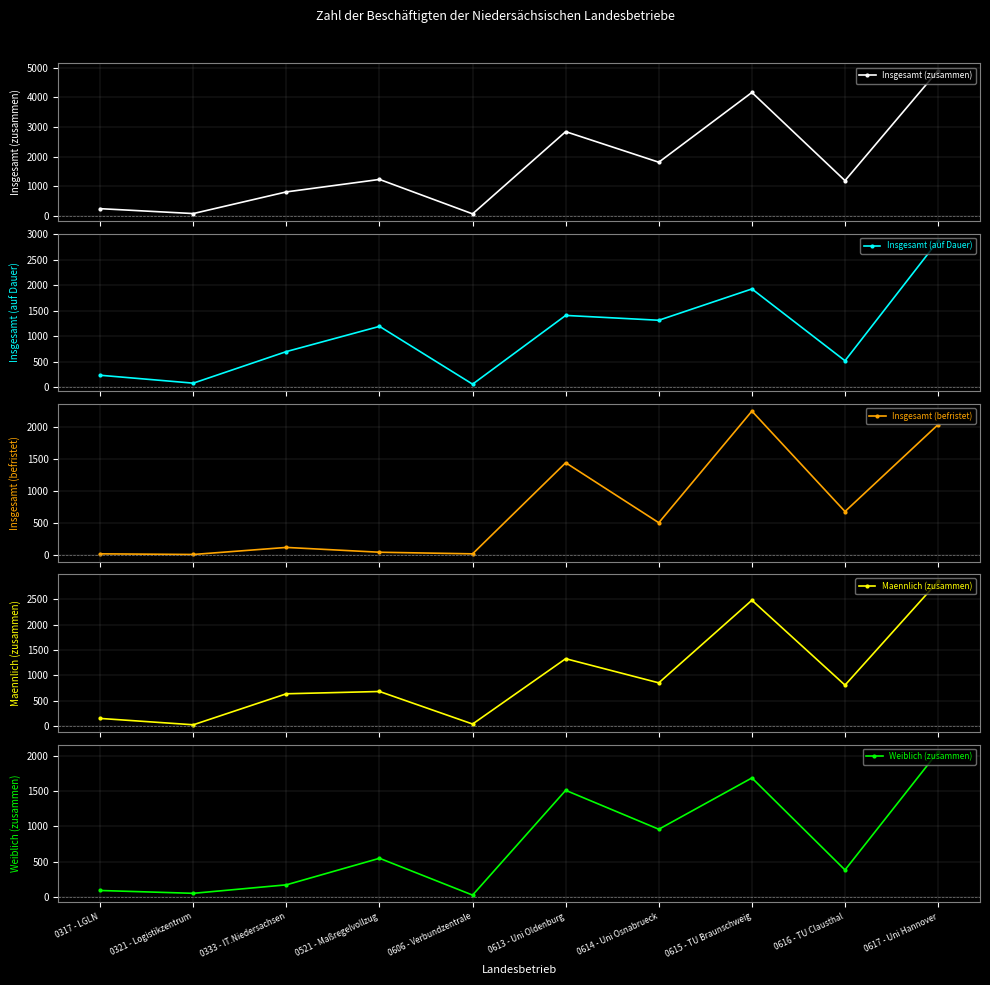

The Maennlich (zusammen) series shows 155 at 0317 - LGLN. True or false?

True